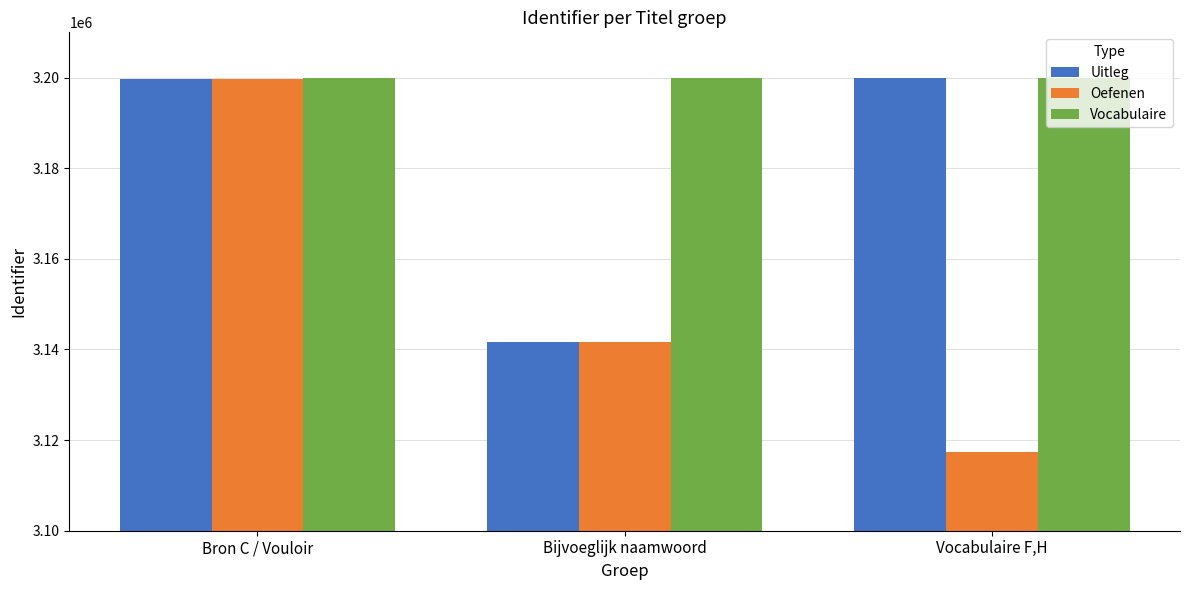

What is the maximum value shown in the chart?

3199817